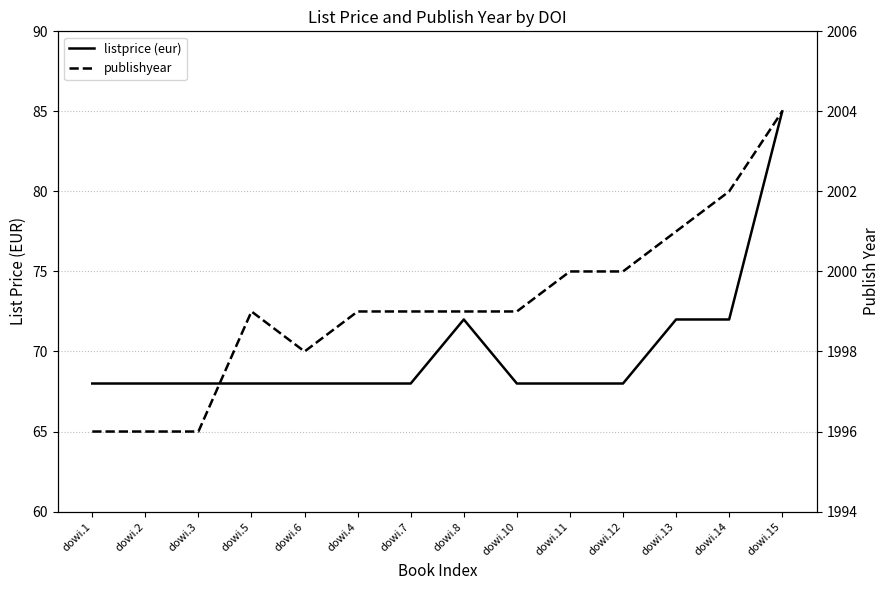

True or false: publishyear and listprice (eur) cross at least once.

False